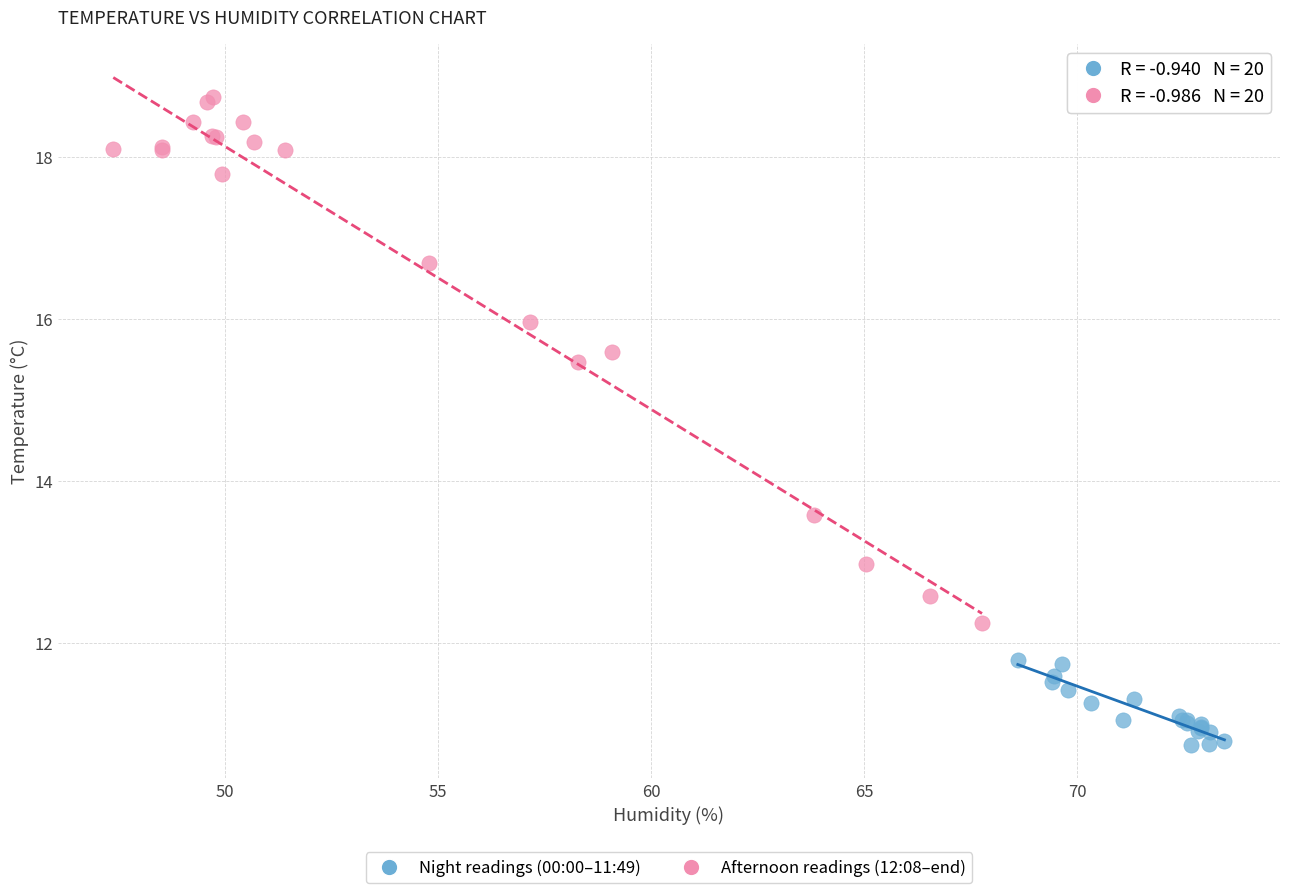

What are all the series names shown in the legend?

Night readings (00:00–11:49), Afternoon readings (12:08–end)